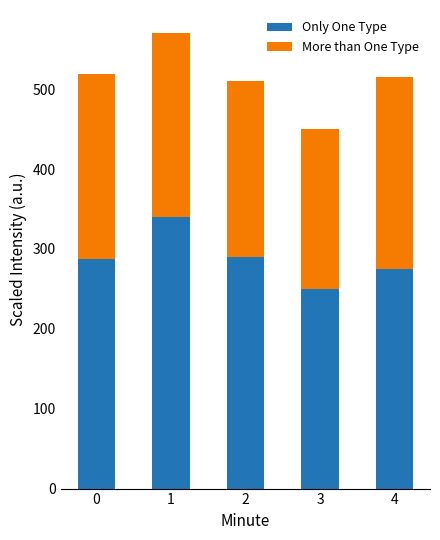

What is the approximate value of Only One Type at 1?

339.9